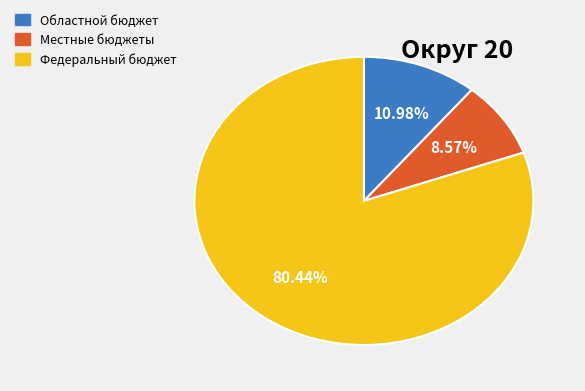

Which slice is the smallest?

Местные бюджеты